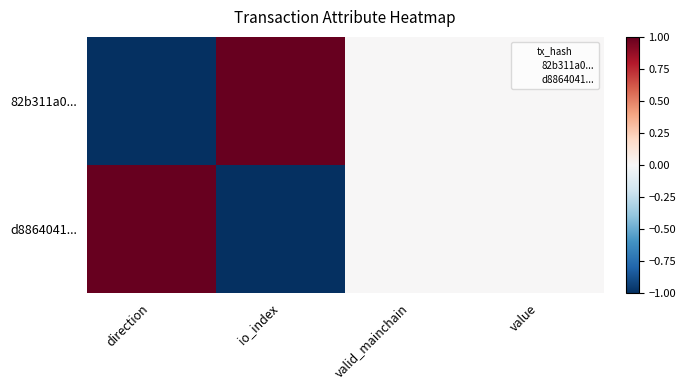

At how many categories does at least one series exceed 0?

2